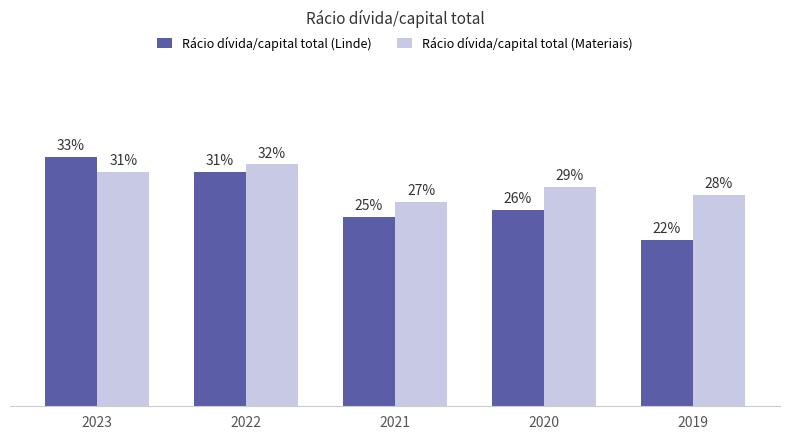

What are all the series names shown in the legend?

Rácio dívida/capital total (Linde), Rácio dívida/capital total (Materiais)